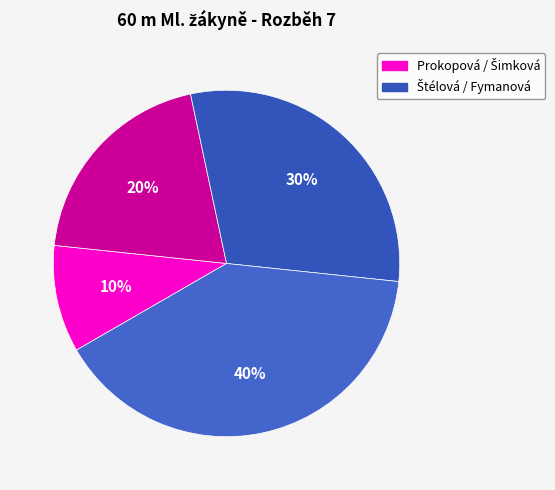

To the nearest percent, what is the average slice percentage?

25%